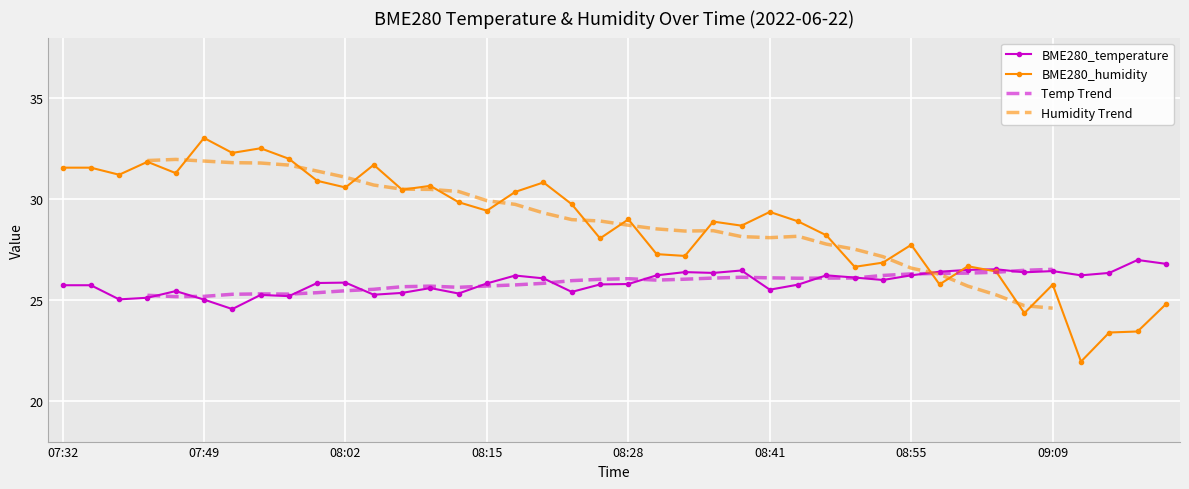

Where is BME280_humidity nearest to the value 27?

08:52